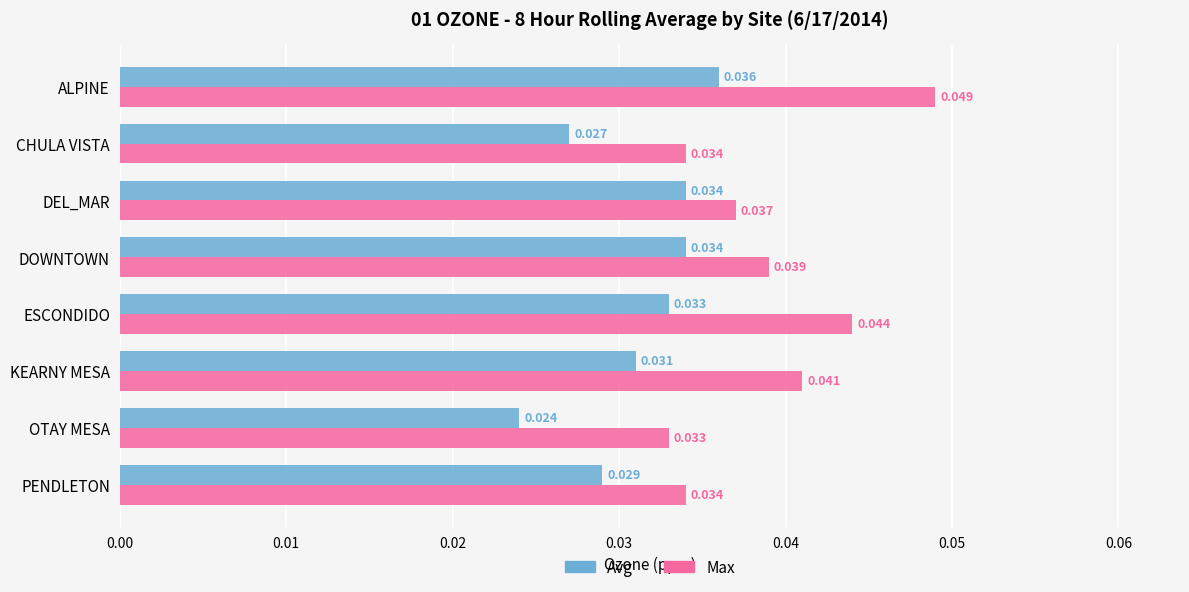

List the series in order of their peak value, lowest first.

Avg, Max